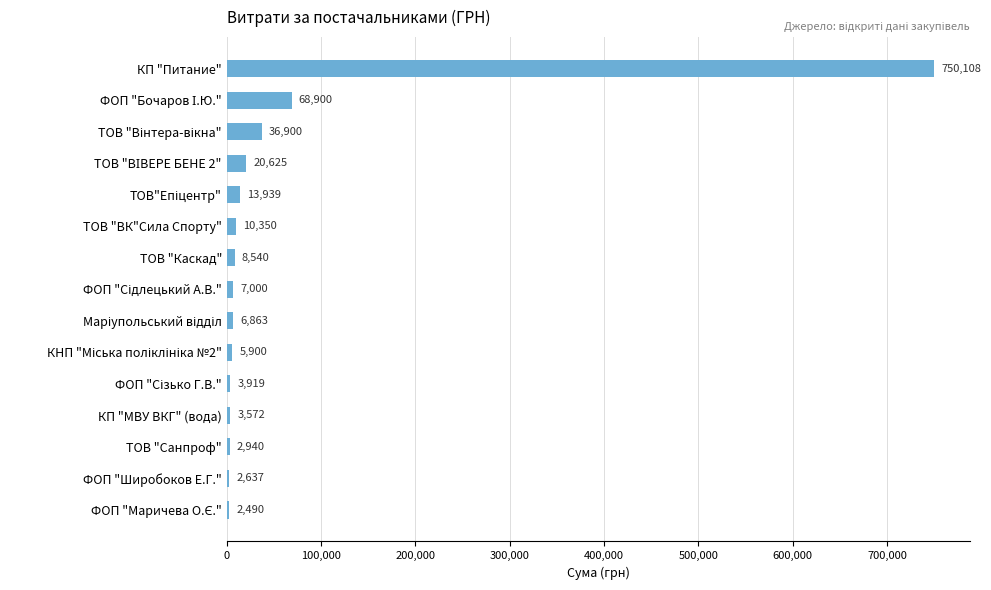

Count the number of data series in this chart.

1